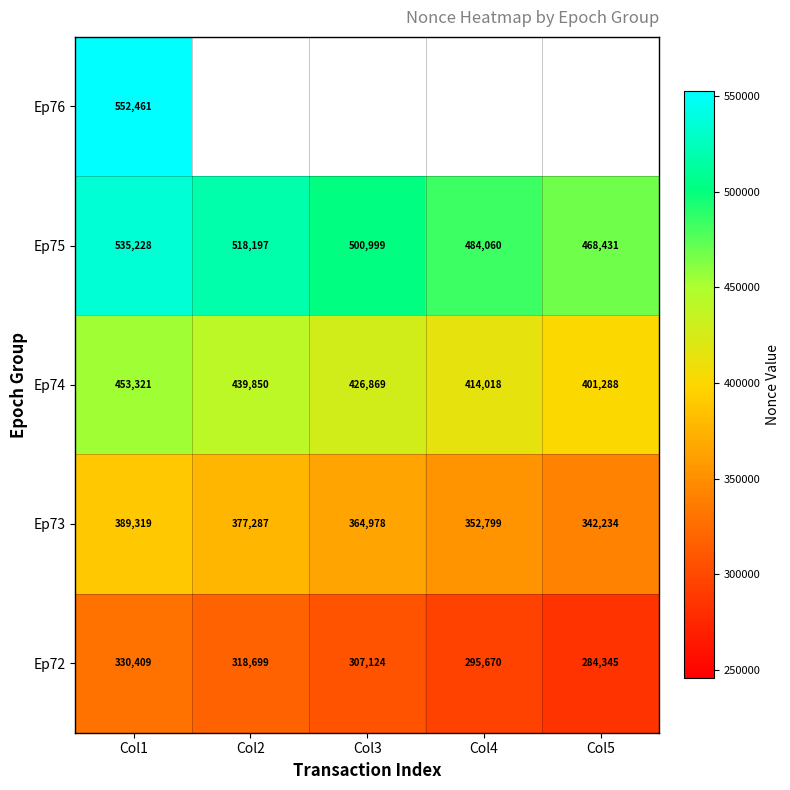

How many Ep74 values are between 414018 and 439850?

3